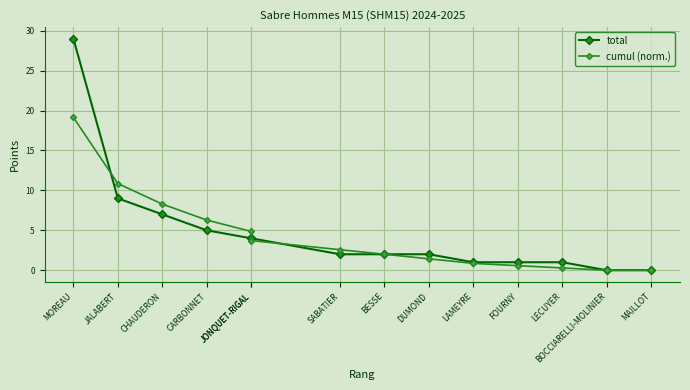

At which category does the chart reach its peak across all series?

MOREAU